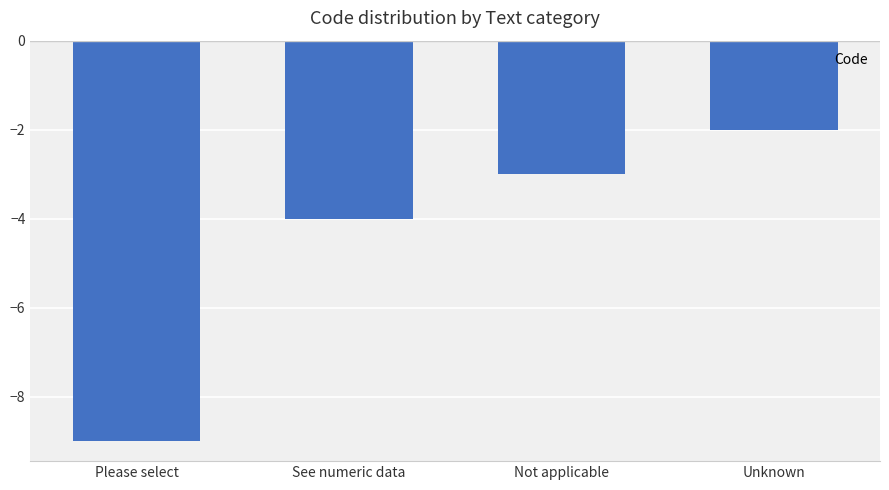

At which label does the data first exceed -3?

Unknown